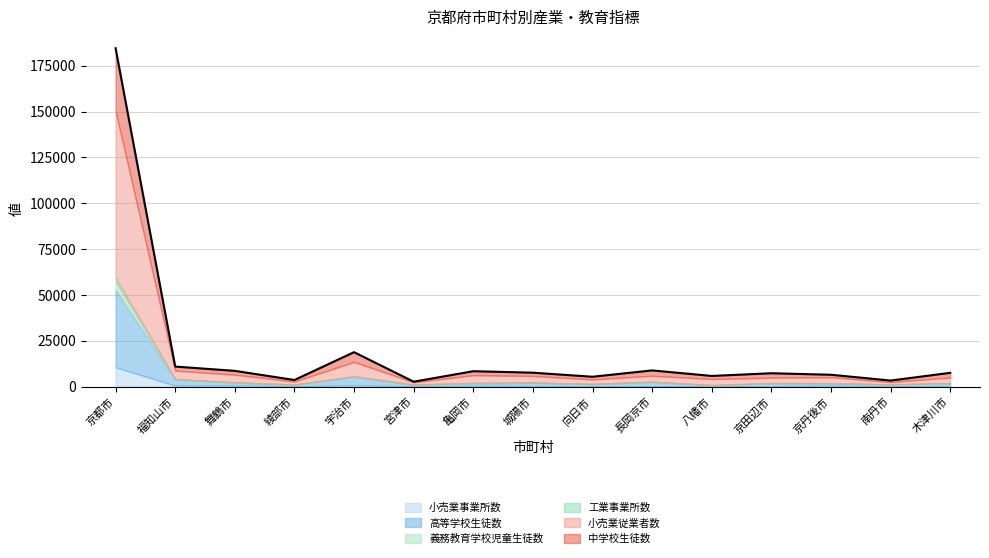

Is it true that 義務教育学校児童生徒数 equals 0 at 綾部市?

True